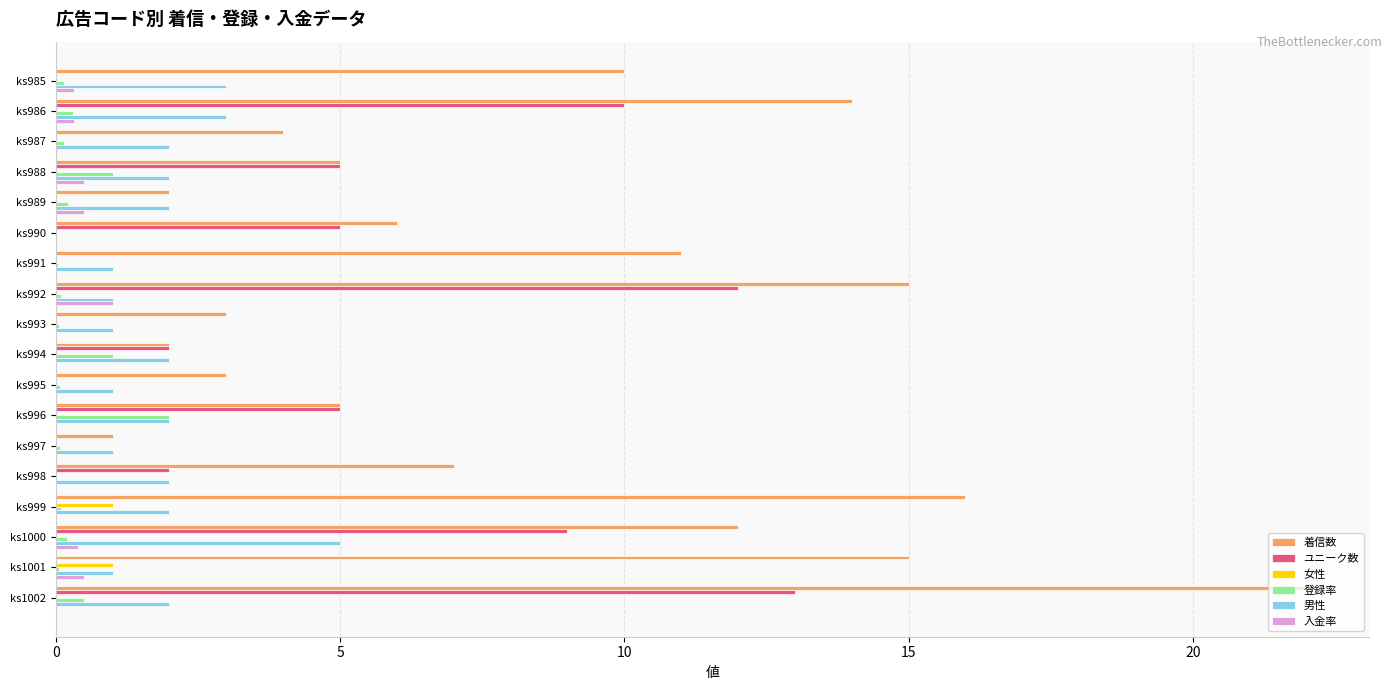

Which series has the largest total across all categories?

着信数